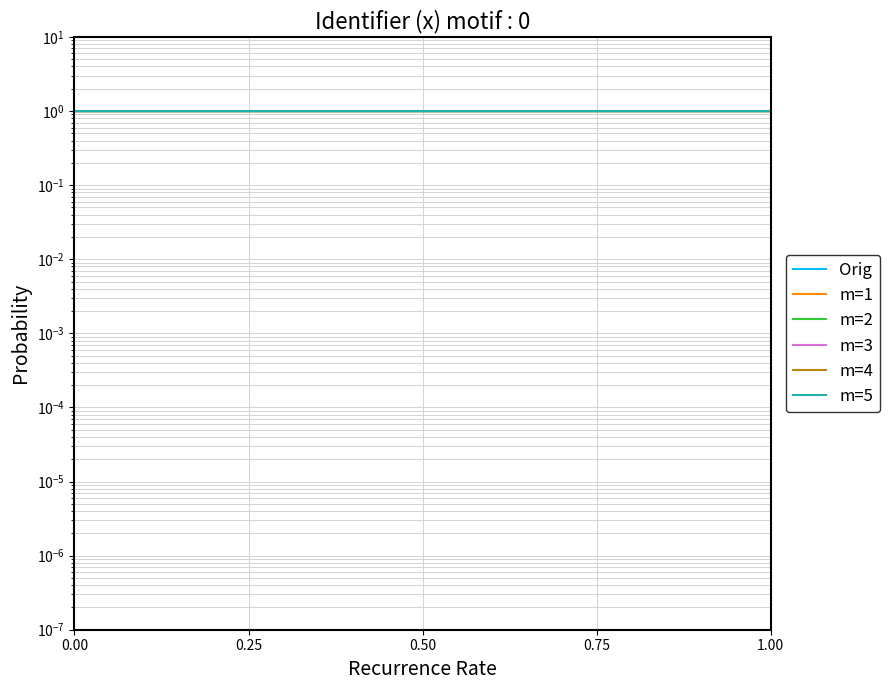

What is the label of the 6th point from the right?

0.50